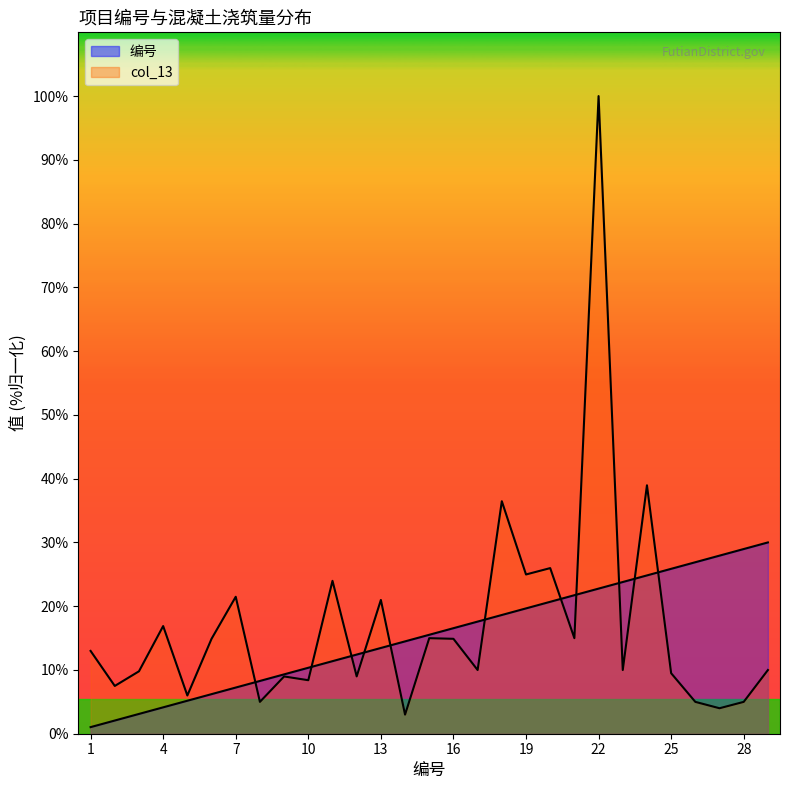

Does the chart have visible grid lines?

No